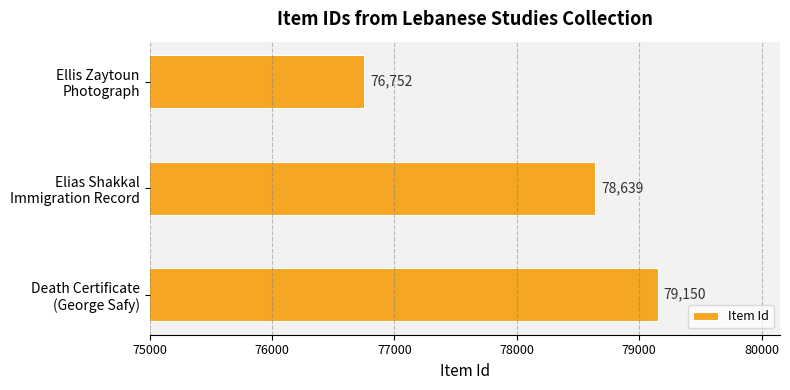

What is the maximum value shown in the chart?

79150